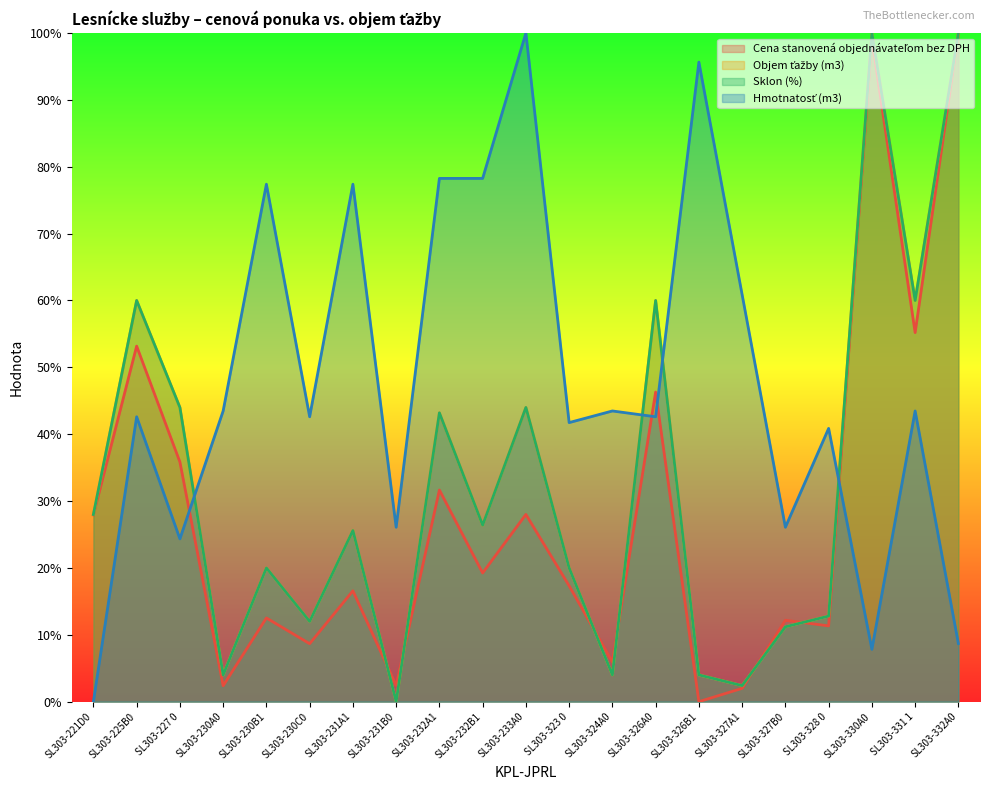

True or false: Cena stanovená objednávateľom bez DPH and Hmotnatosť (m3) cross at least once.

True